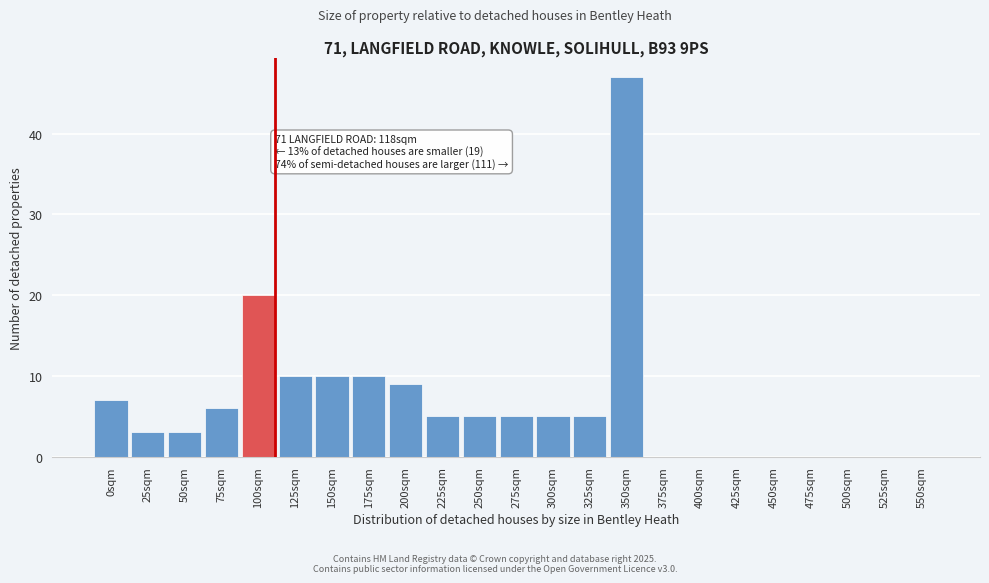

Reading left to right, transcribe all the data shown in this chart.

0sqm=7	25sqm=3	50sqm=3	75sqm=6	100sqm=20	125sqm=10	150sqm=10	175sqm=10	200sqm=9	225sqm=5	250sqm=5	275sqm=5	300sqm=5	325sqm=5	350sqm=47	375sqm=0	400sqm=0	425sqm=0	450sqm=0	475sqm=0	500sqm=0	525sqm=0	550sqm=0